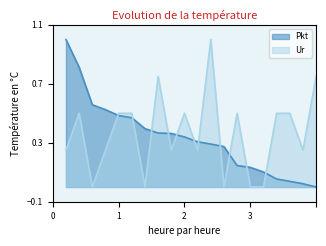

Rank the series by their average value, from lowest to highest.

Pkt, Ur